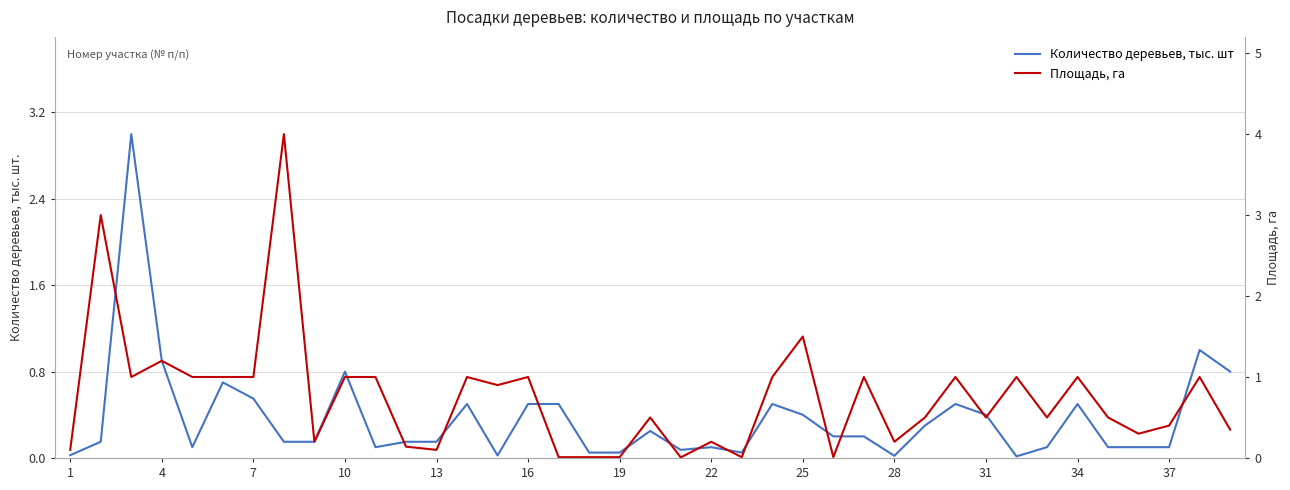

What is the maximum value for Количество деревьев, тыс. шт?

3.0